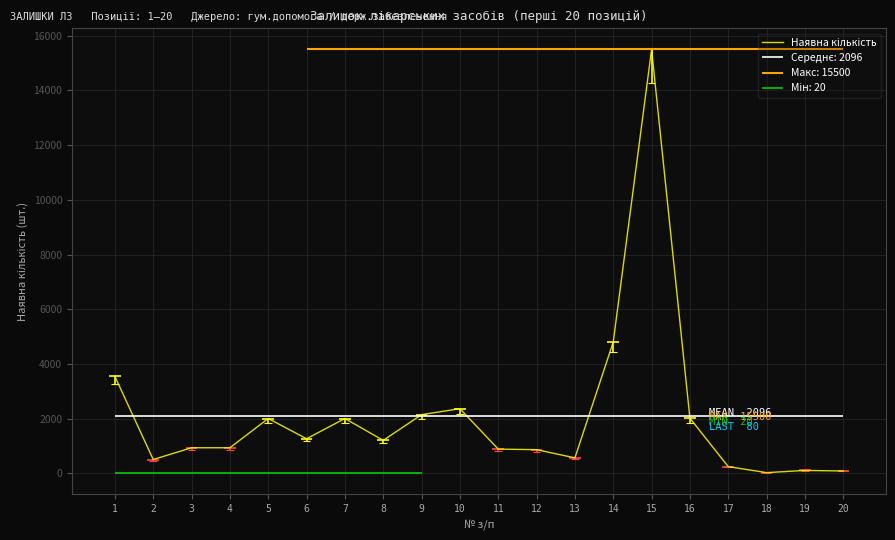

What is the sum of the values at 14 and 17?

5040